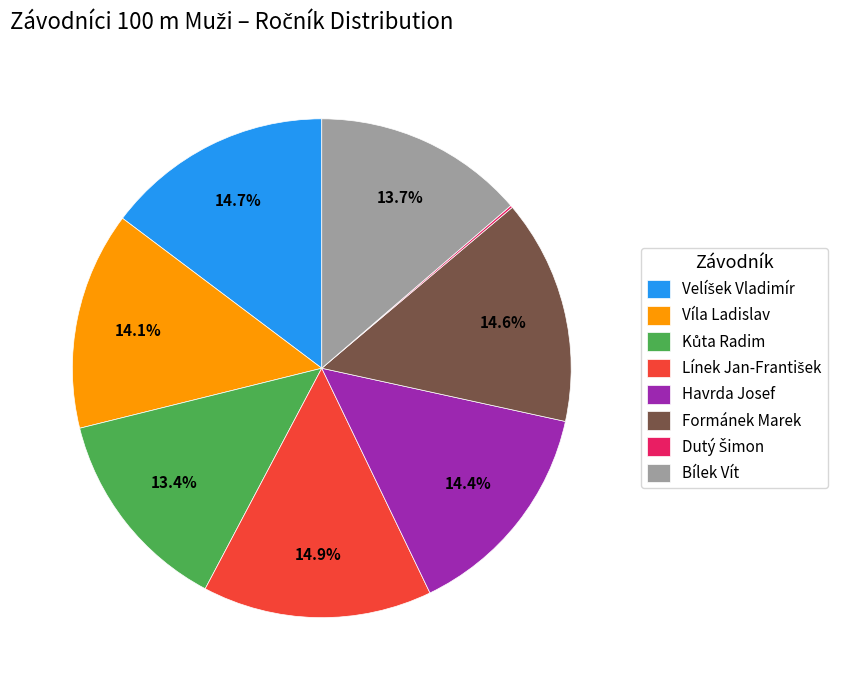

What portion of the pie excludes Bílek Vít?

86.3%